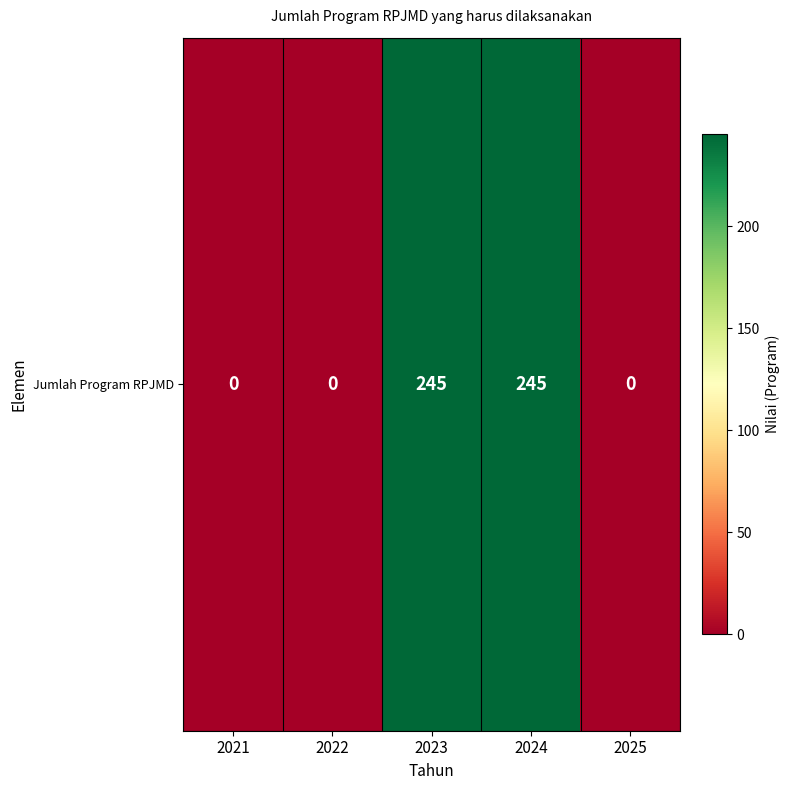

What is the difference between the values at 2021 and 2023?

245